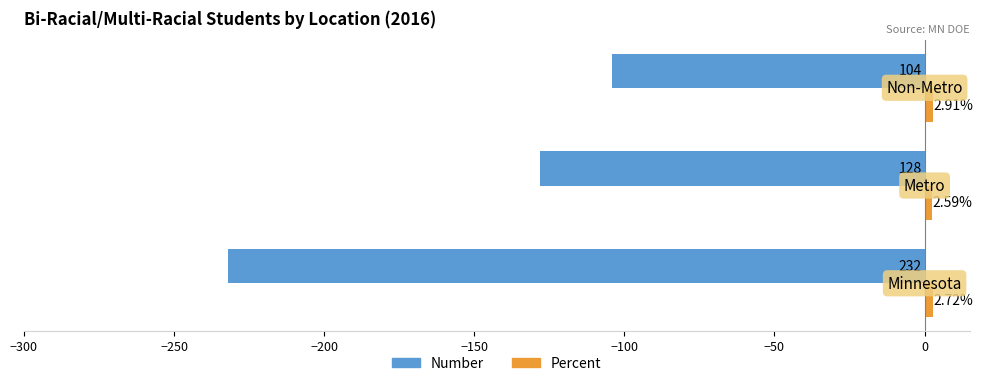

What is the difference between the maximum and second lowest values in the Number series?

24.0